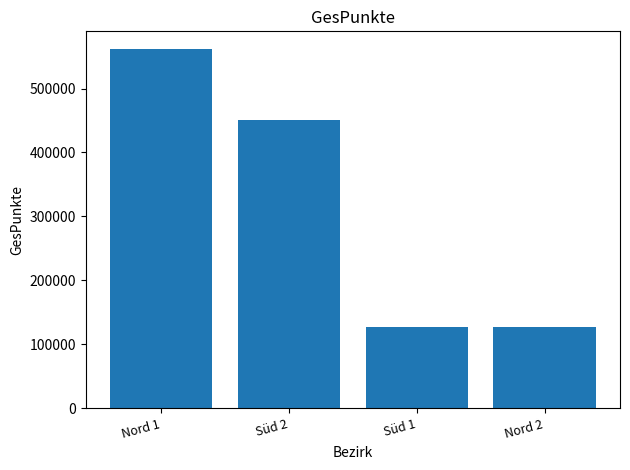

What is the change in value from Süd 2 to Süd 1?

-323040